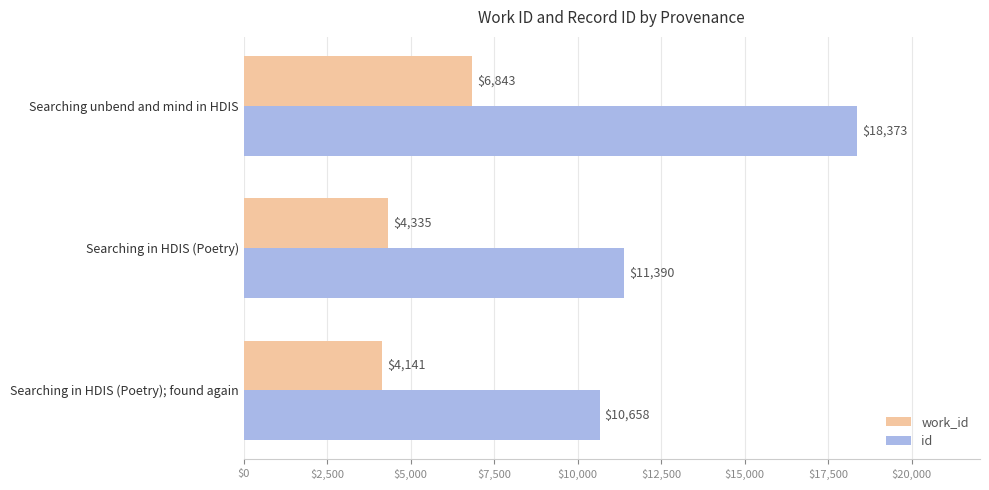

True or false: work_id has a value of 6165 at Searching in HDIS (Poetry).

False